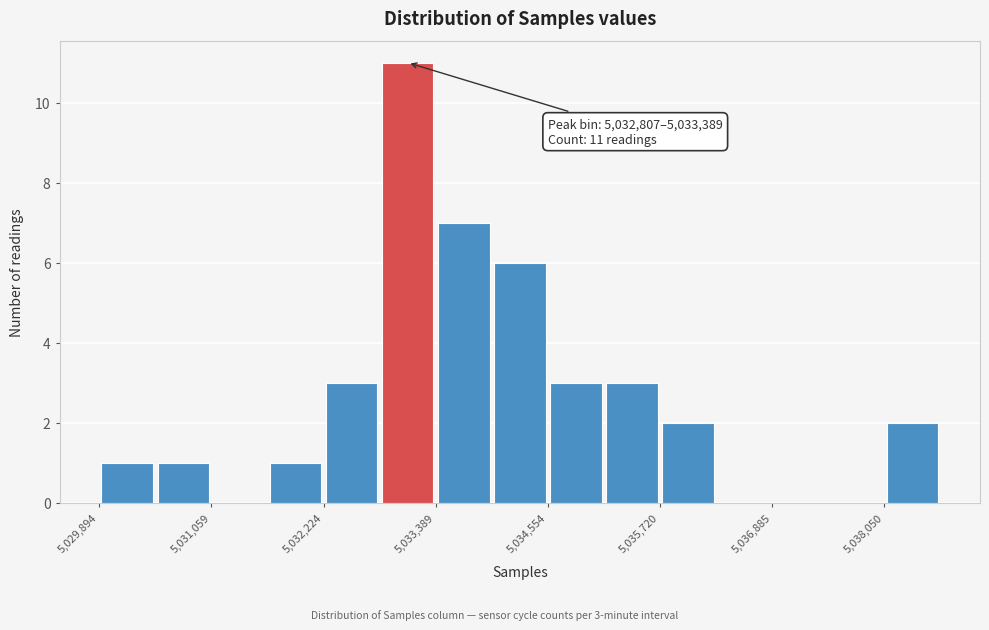

Around what value on the x-axis is the tallest bar? Give the approximate position of its centre, as read against the axis.

5033000